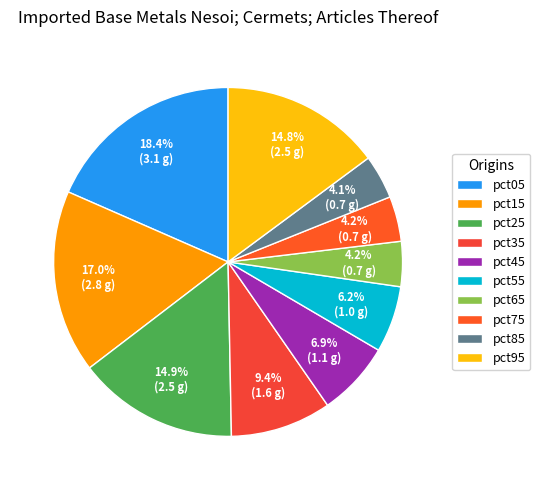

To the nearest percent, what percentage of the pie is pct45?

7%